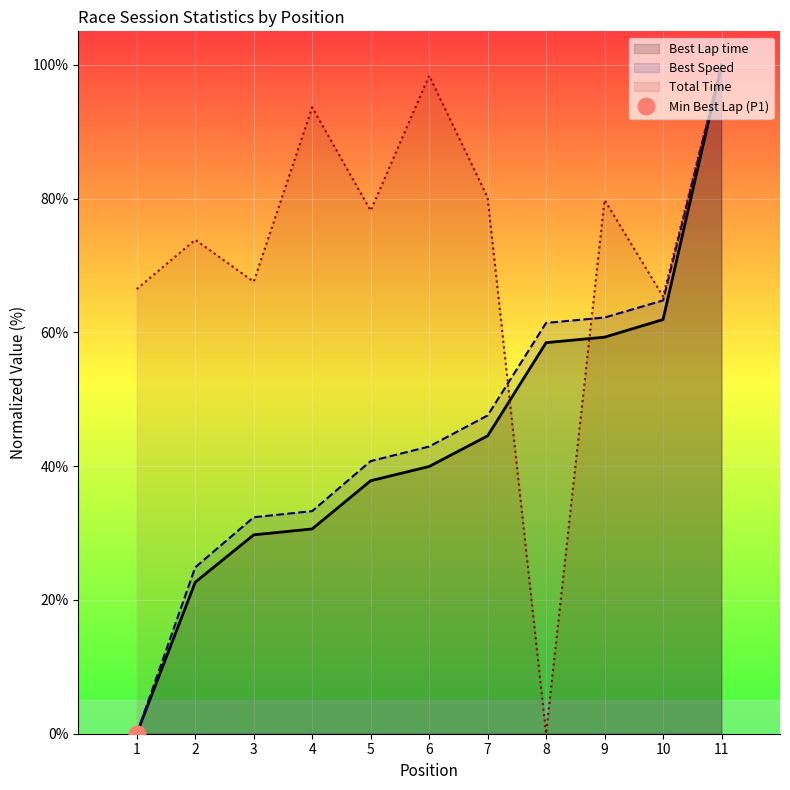

What is the difference between the Best Lap time values at 8 and 1?

58.5